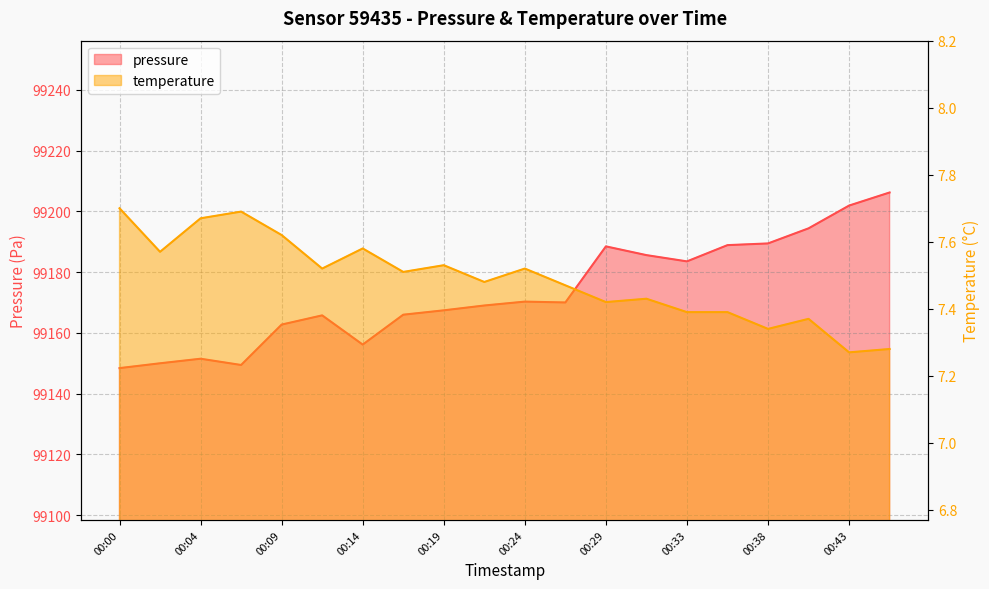

What is the difference between the maximum and second lowest values in the temperature series?

0.4